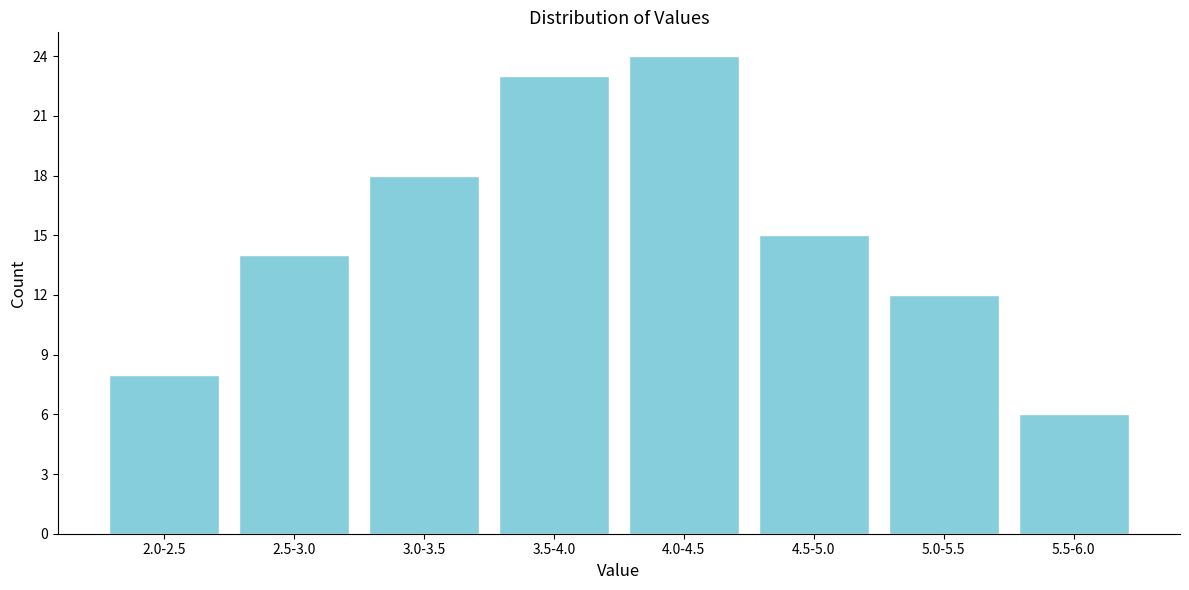

Reading left to right, list all the values displayed in this chart.

8	14	18	23	24	15	12	6